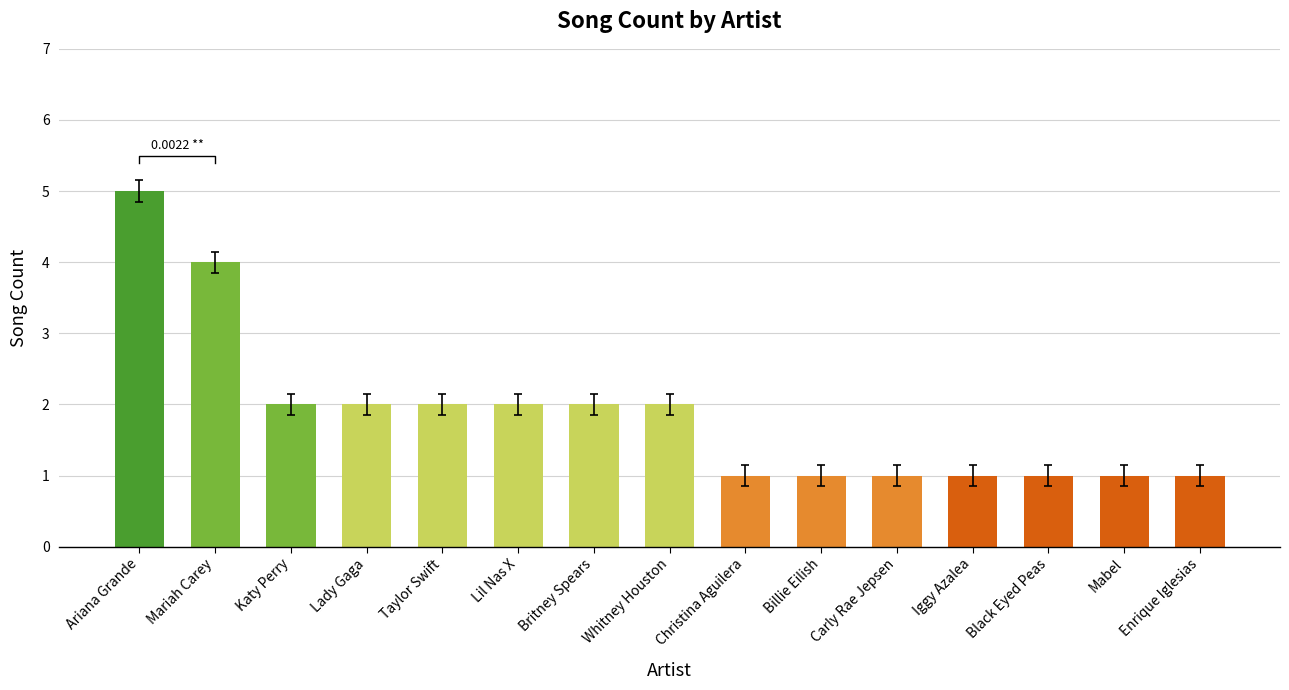

The chart shows a value of 3 at Katy Perry. True or false?

False